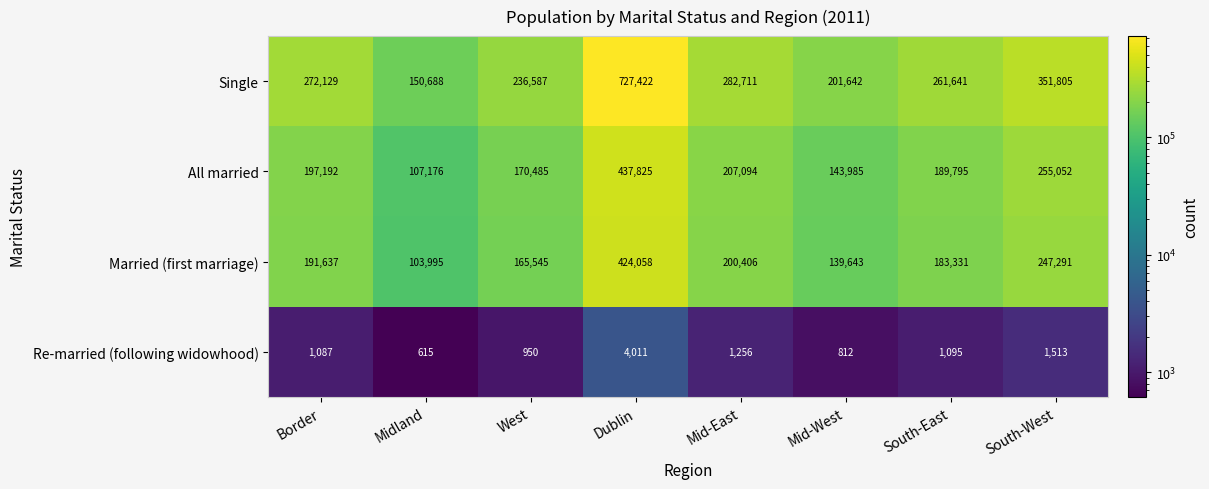

At which category is the sum across all series the highest?

Dublin